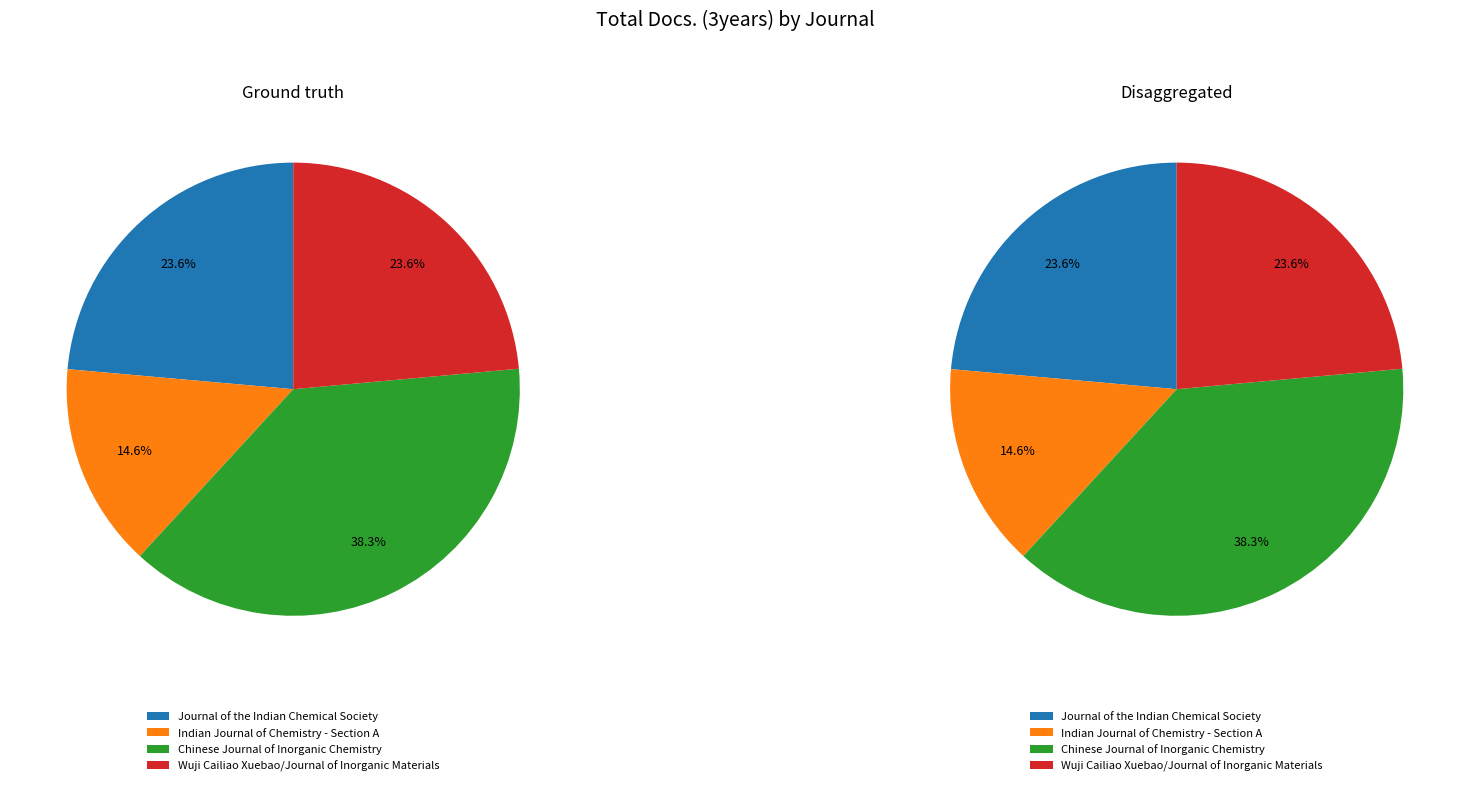

Does Chinese Journal of Inorganic Chemistry account for over 50% of the chart?

No